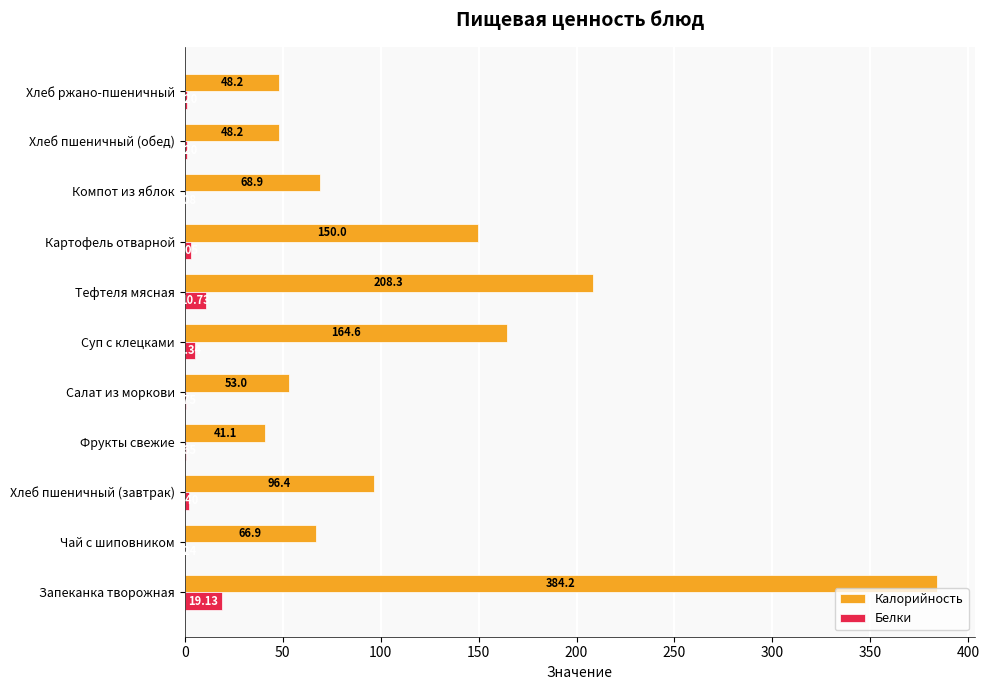

Between Запеканка творожная and Фрукты свежие, which series saw the biggest shift?

Калорийность